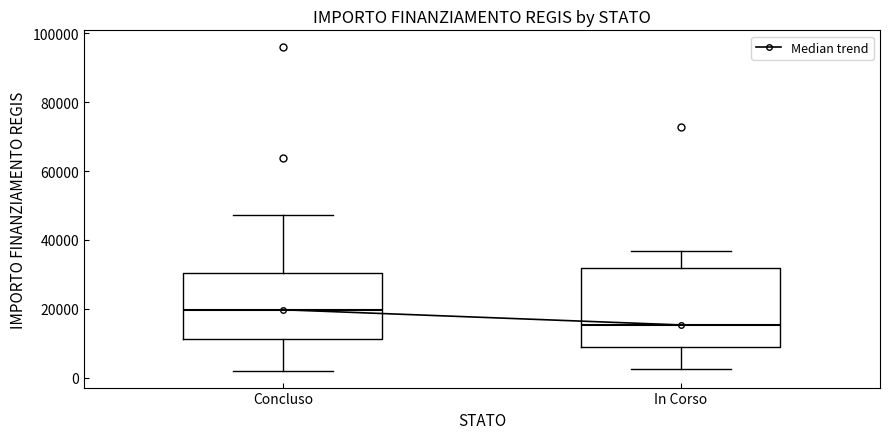

Where does the upper whisker of the box for Concluso end on the y-axis? The values are not printed on the chart, so give them approximately, as read against the axis.

48000